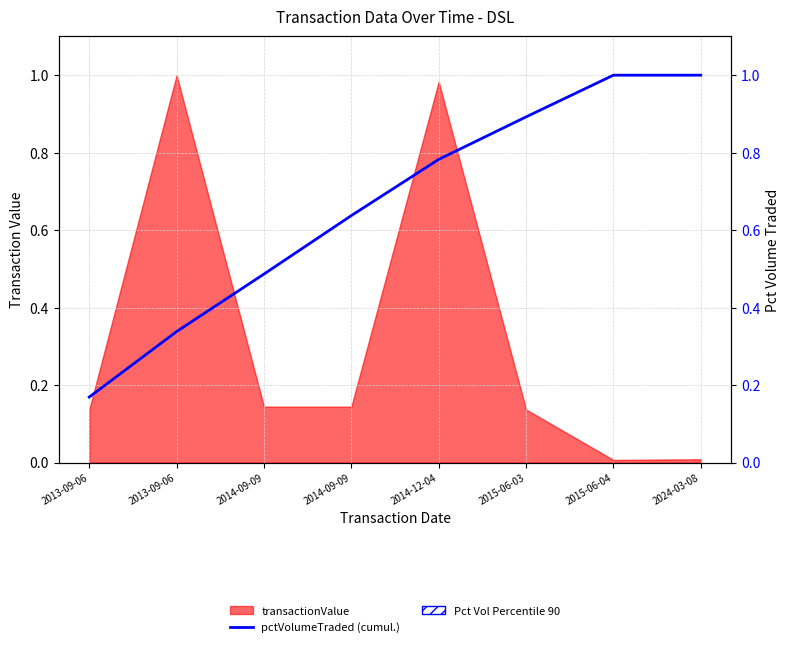

What is the sum of all values?

5.3